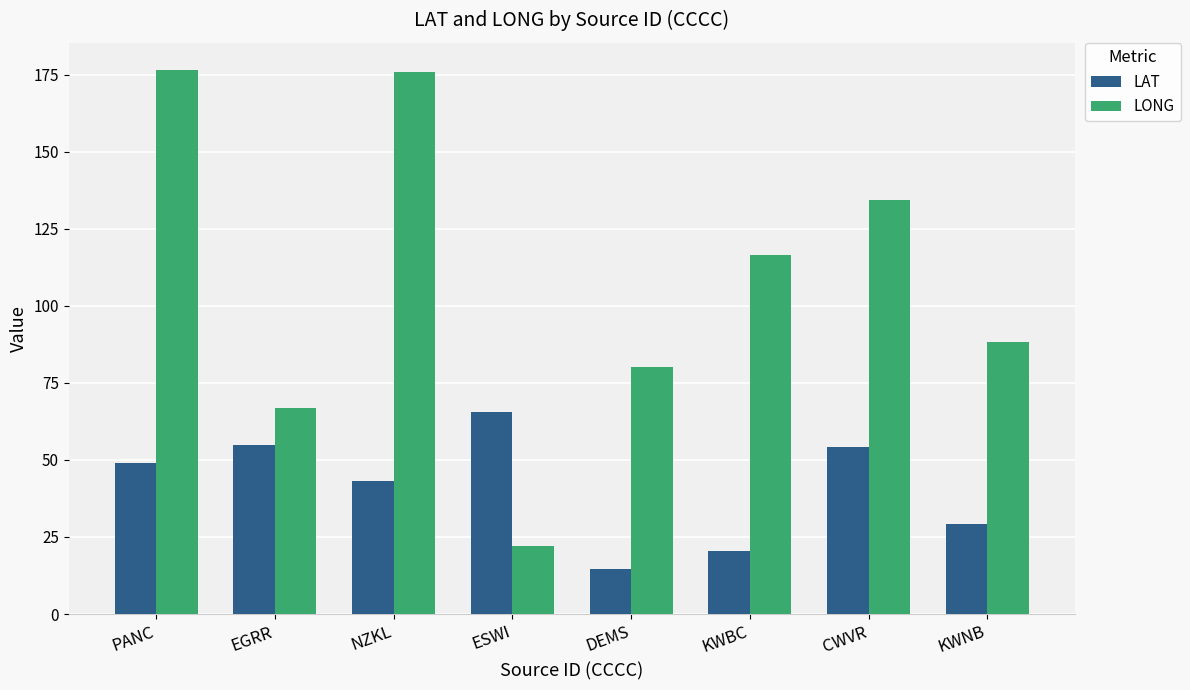

Which series changed the most between PANC and ESWI?

LONG